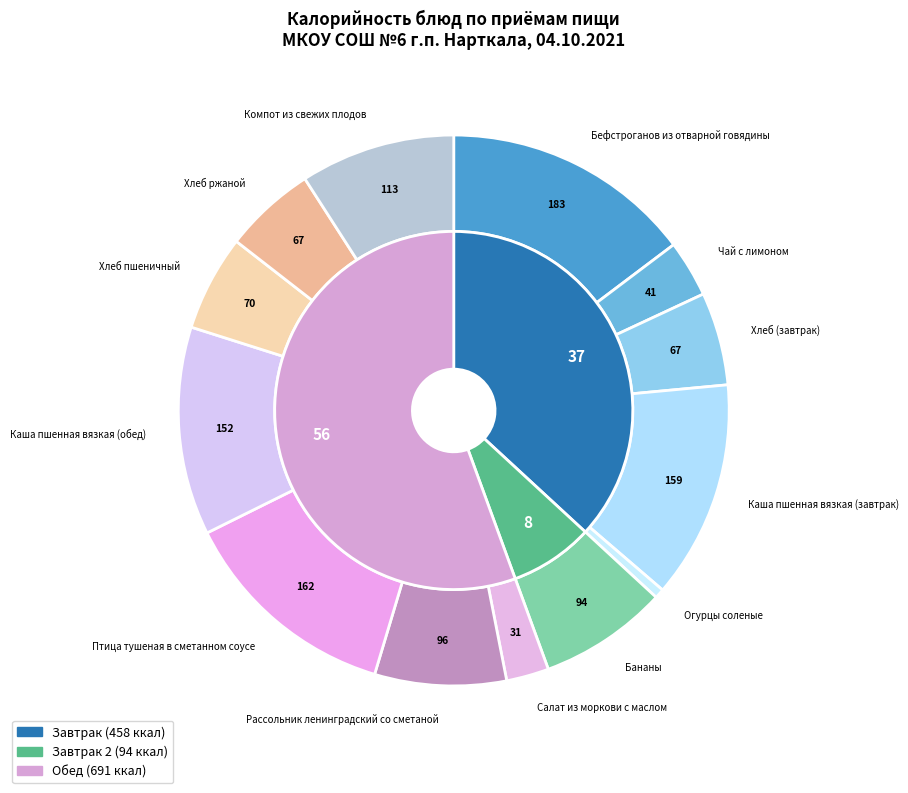

To the nearest percent, what is the combined percentage of Компот из свежих плодов and Бананы?

17%